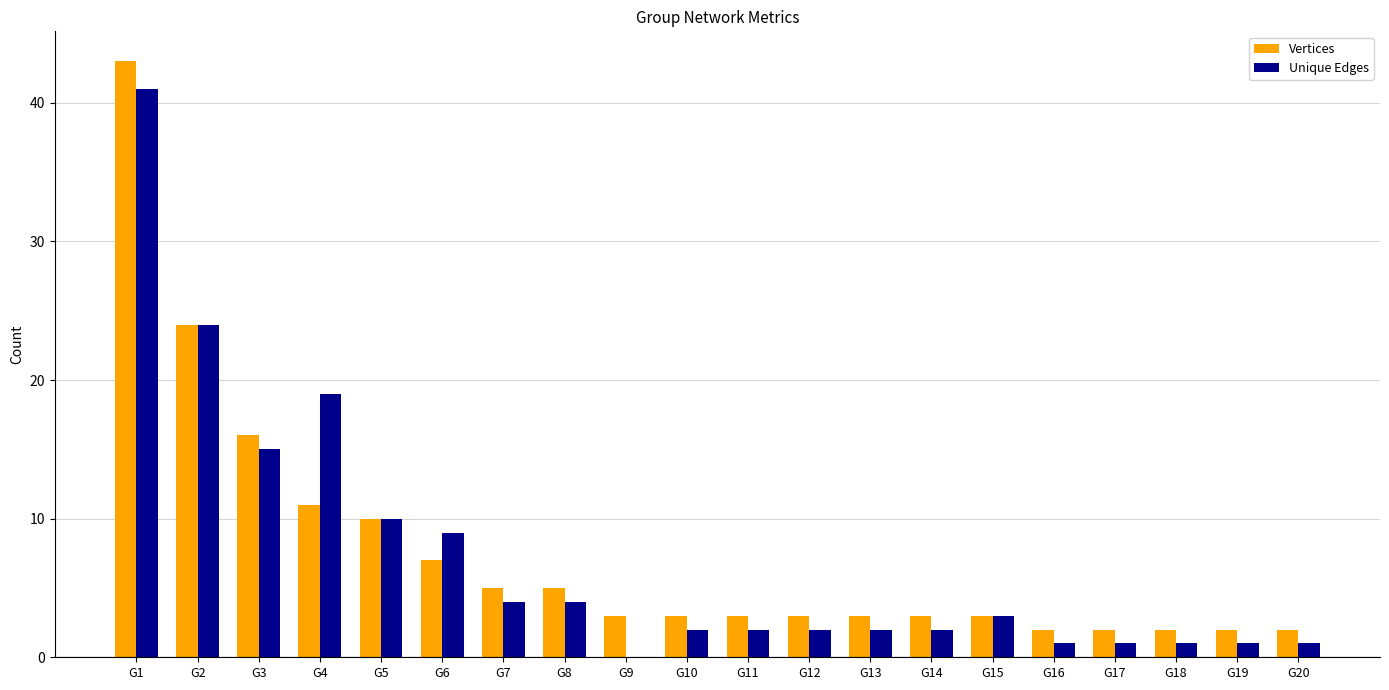

Is the value of Vertices at G8 greater than the value of Unique Edges at G7?

Yes